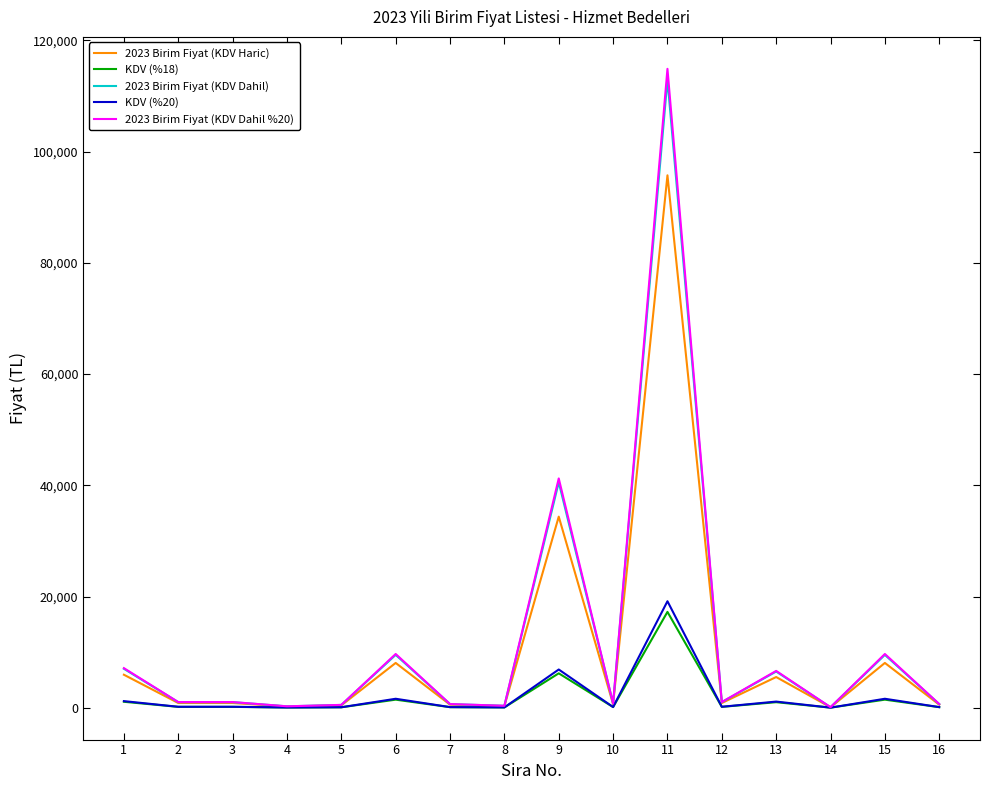

Which series has the widest spread of values?

2023 Birim Fiyat (KDV Dahil %20)